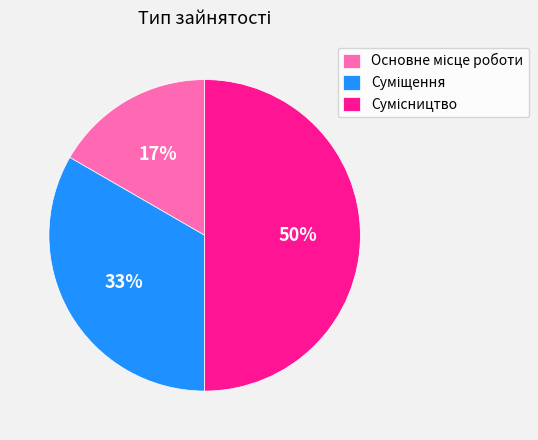

How many slices are in this pie chart?

3